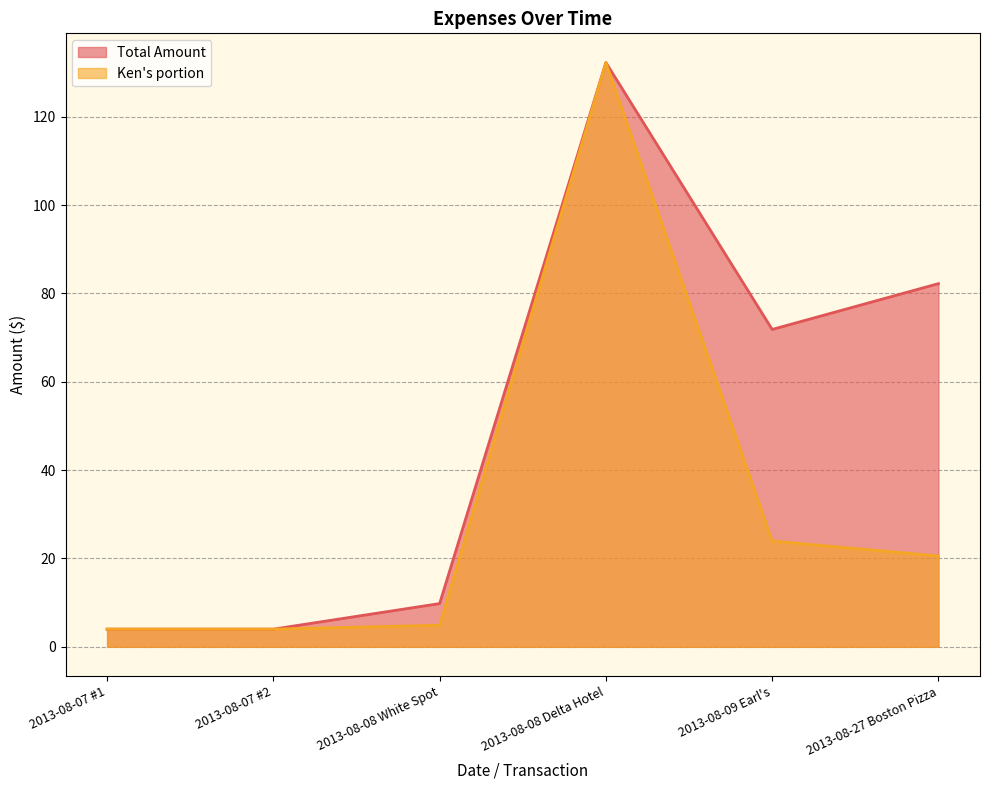

True or false: Total Amount and Ken's portion cross at least once.

False